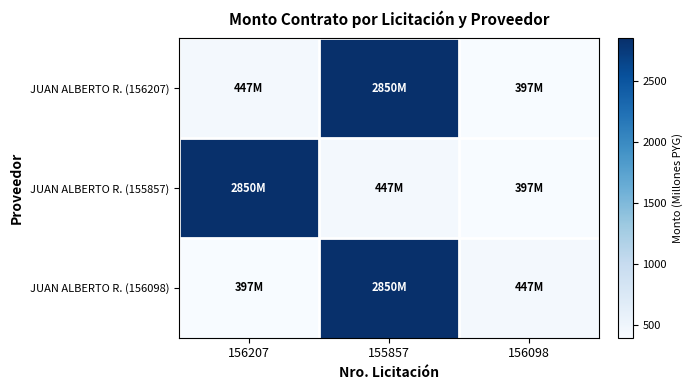

How many data points does each series have?

3